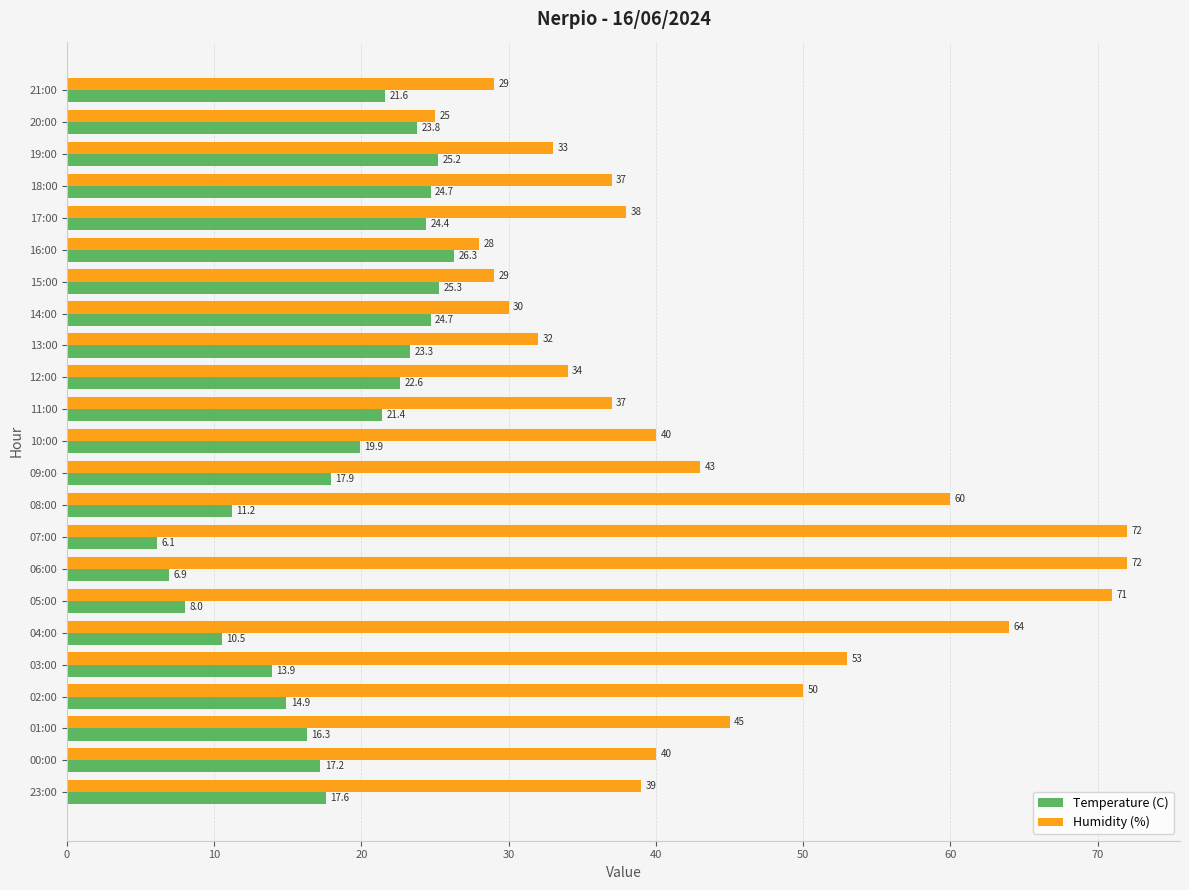

Is it true that Temperature (C) equals 6.1 at 07:00?

True